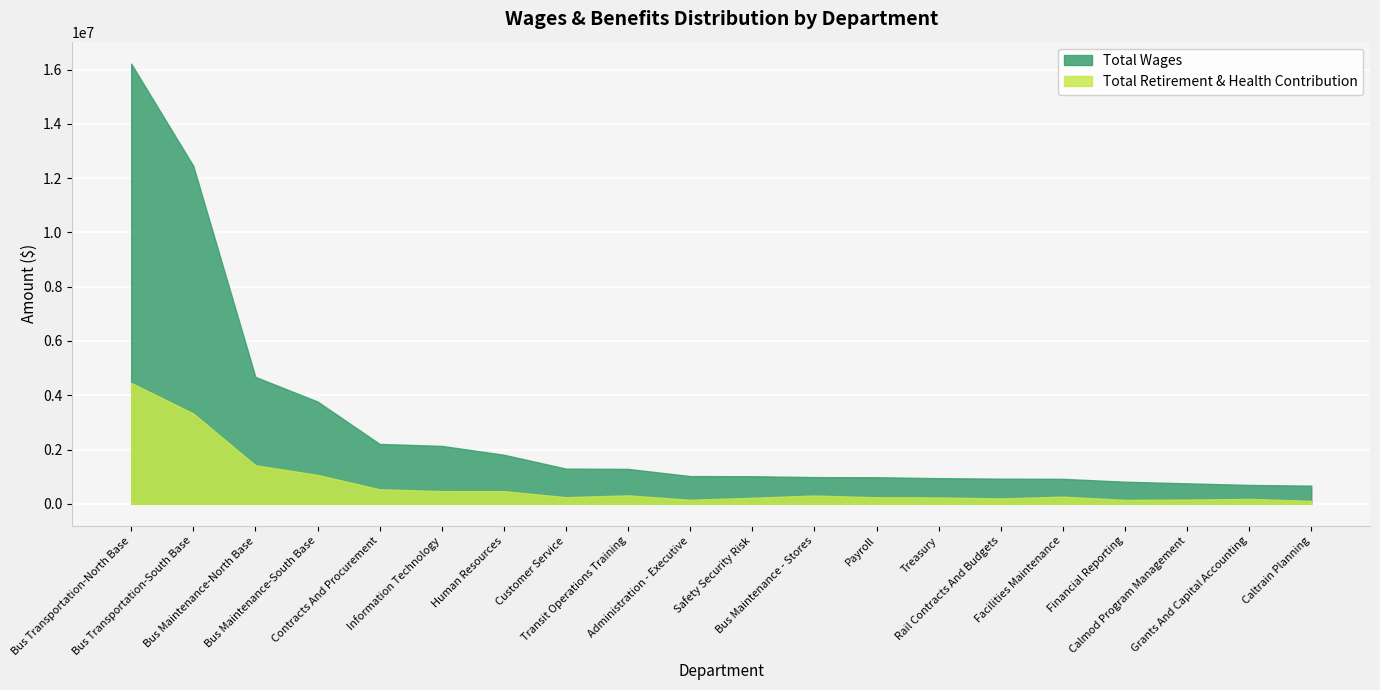

How many lines are shown in the chart?

2